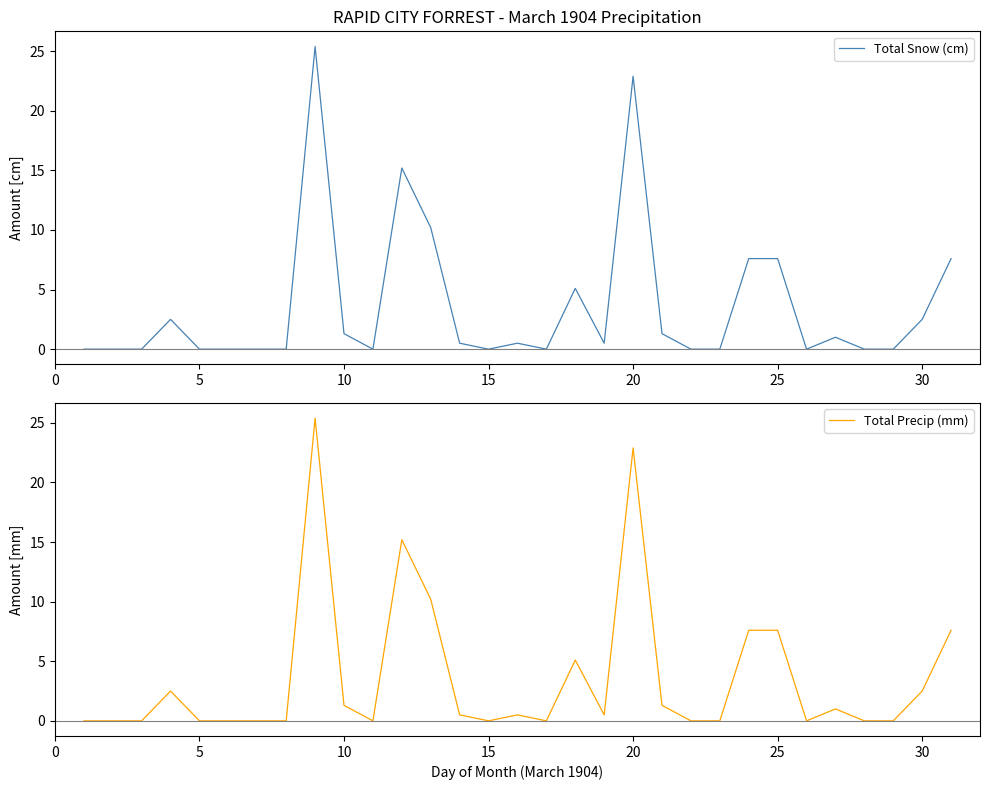

Rank the series by their maximum value, from lowest to highest.

Total Snow (cm), Total Precip (mm)